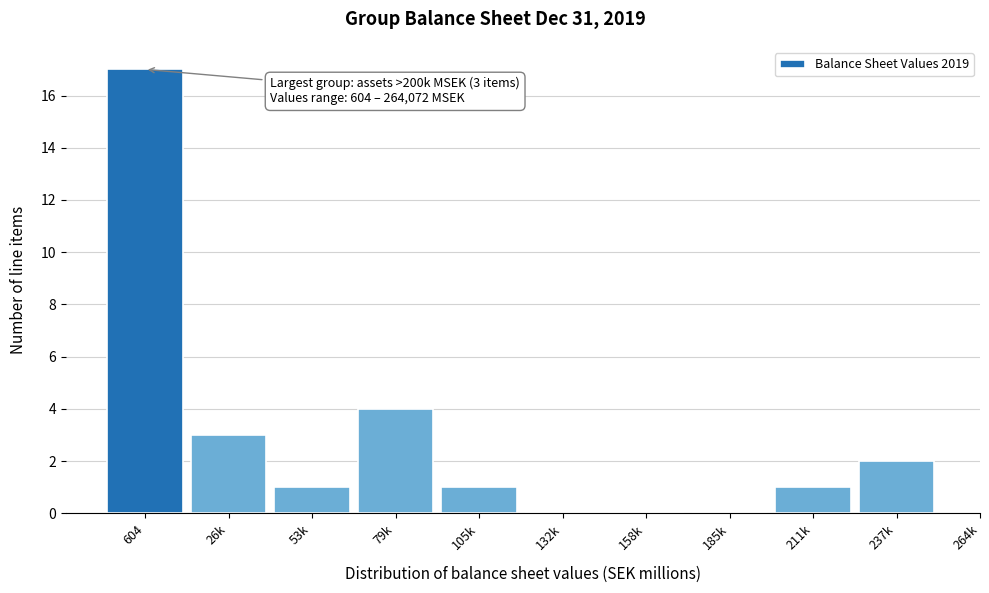

Reading right to left, what are all the values shown in this chart?

237k=2	211k=1	185k=0	158k=0	132k=0	105k=1	79k=4	53k=1	26k=3	604=17